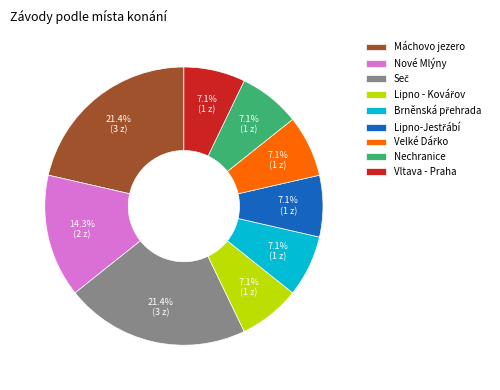

Is there any slice that represents more than half of the pie?

No